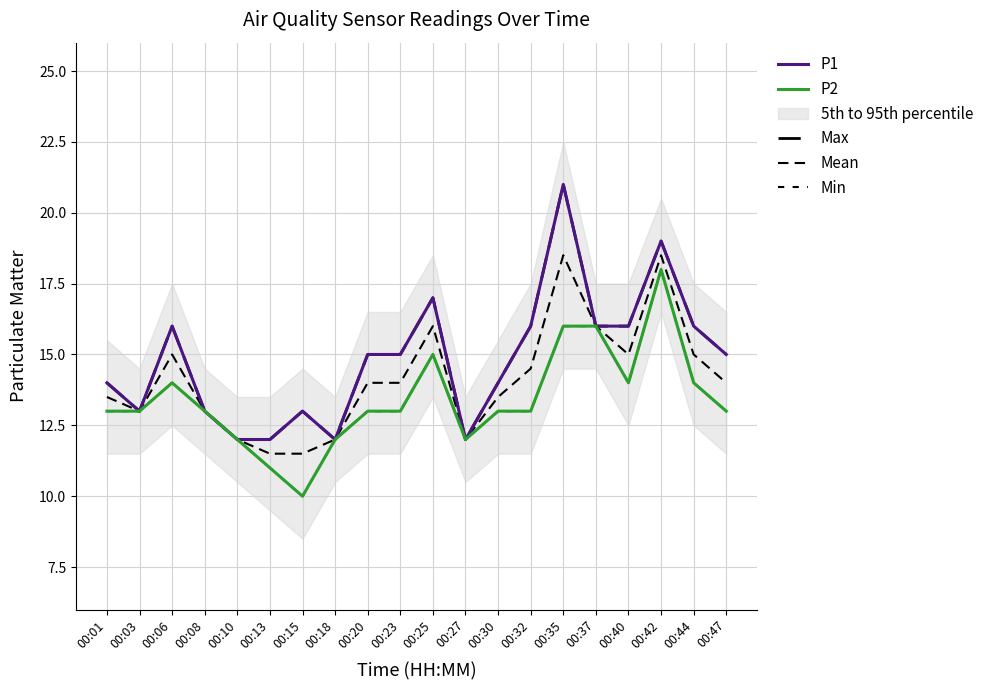

Rank the series by their maximum value, from highest to lowest.

Max, P1, Mean, Min, P2